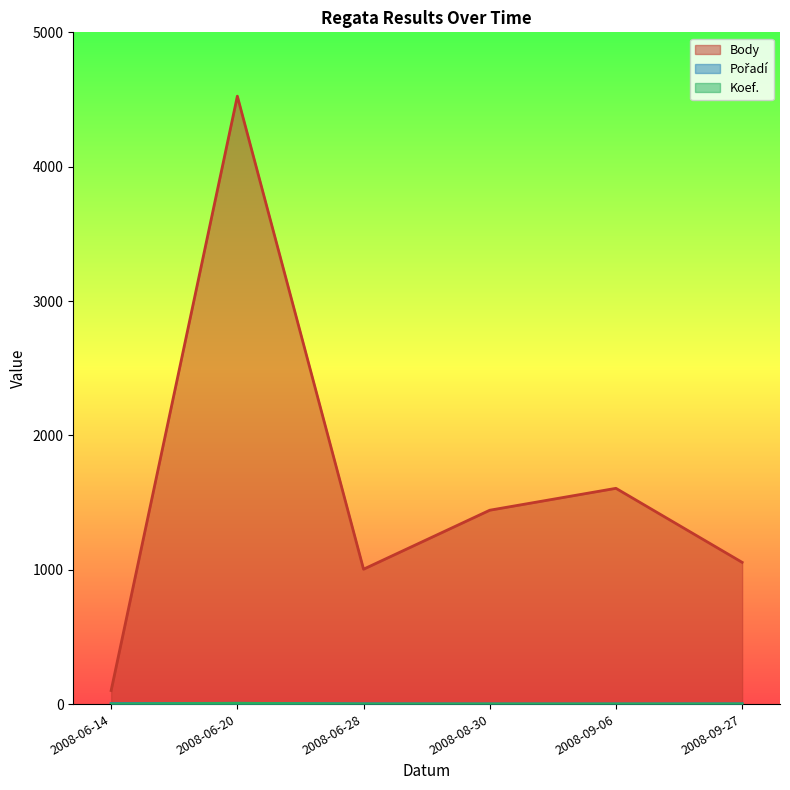

Count the Koef. values in the range 1 to 2.

5